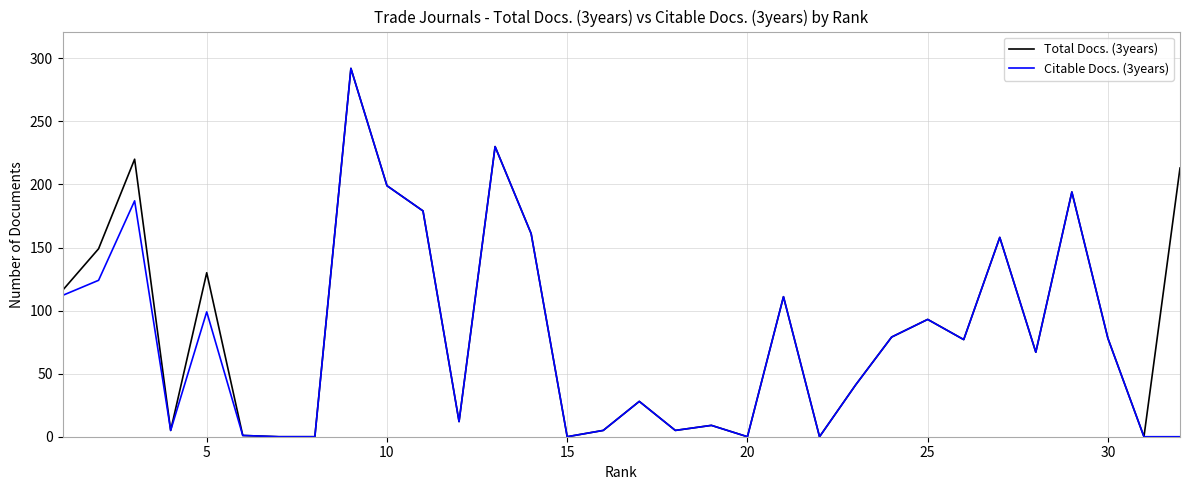

What is the greatest value displayed?

292